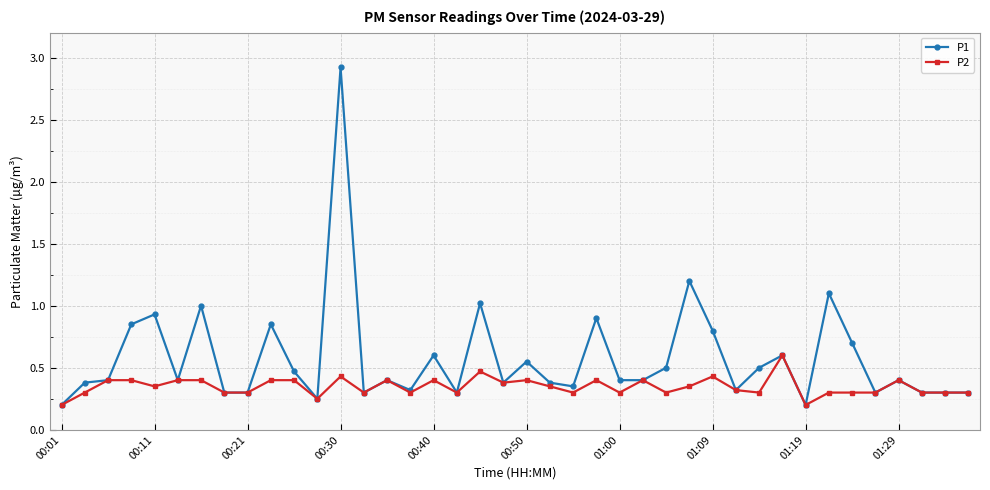

How many lines are shown in the chart?

2